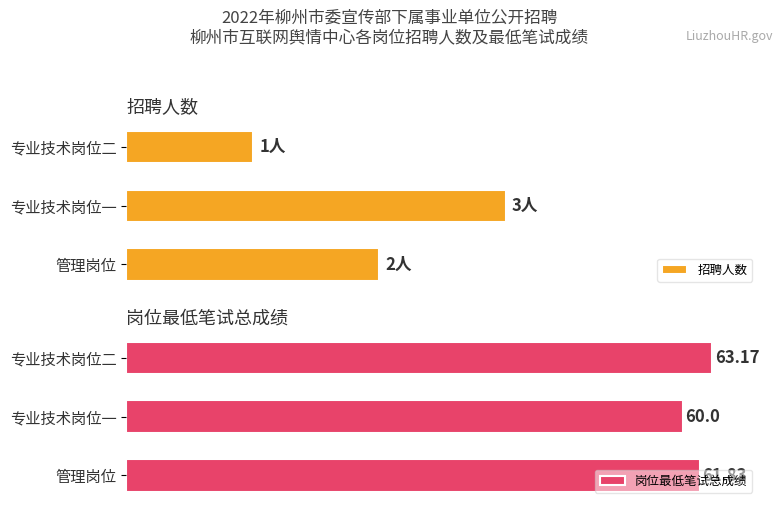

Rank the categories by 岗位最低笔试总成绩 value from highest to lowest.

专业技术岗位二, 管理岗位, 专业技术岗位一